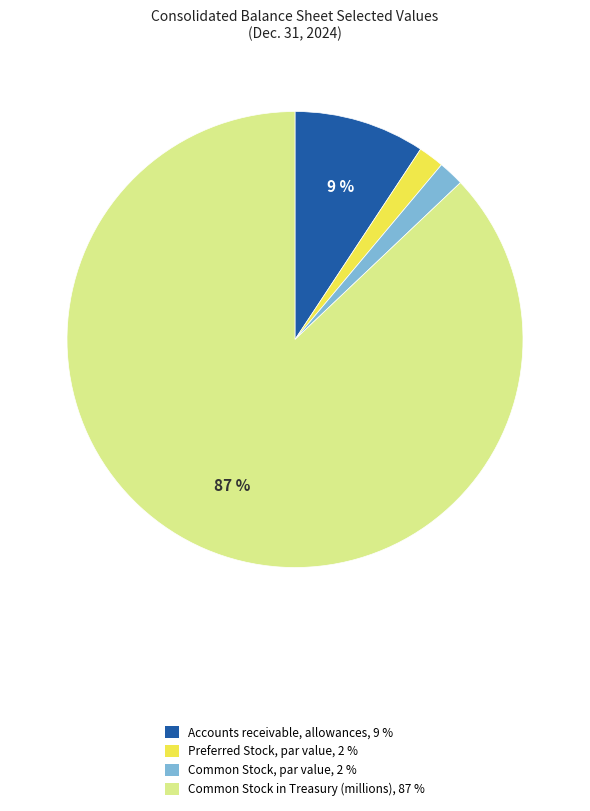

Do Preferred Stock, par value and Accounts receivable, allowances together represent more than half of the pie?

No